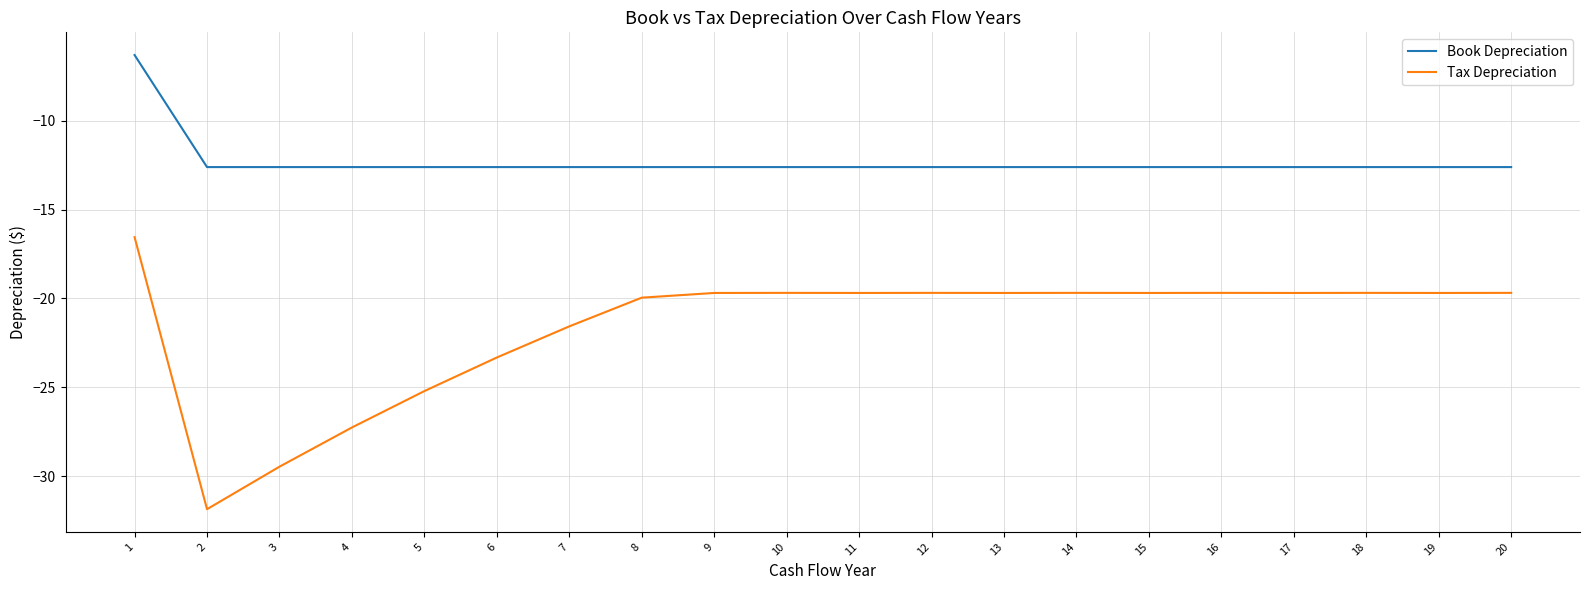

Reading left to right, what are all the values shown in this chart?

Book Depreciation: -6.3	-12.6	-12.6	-12.6	-12.6	-12.6	-12.6	-12.6	-12.6	-12.6	-12.6	-12.6	-12.6	-12.6	-12.6	-12.6	-12.6	-12.6	-12.6	-12.6
Tax Depreciation: -16.5	-31.9	-29.5	-27.3	-25.2	-23.3	-21.6	-20.0	-19.7	-19.7	-19.7	-19.7	-19.7	-19.7	-19.7	-19.7	-19.7	-19.7	-19.7	-19.7